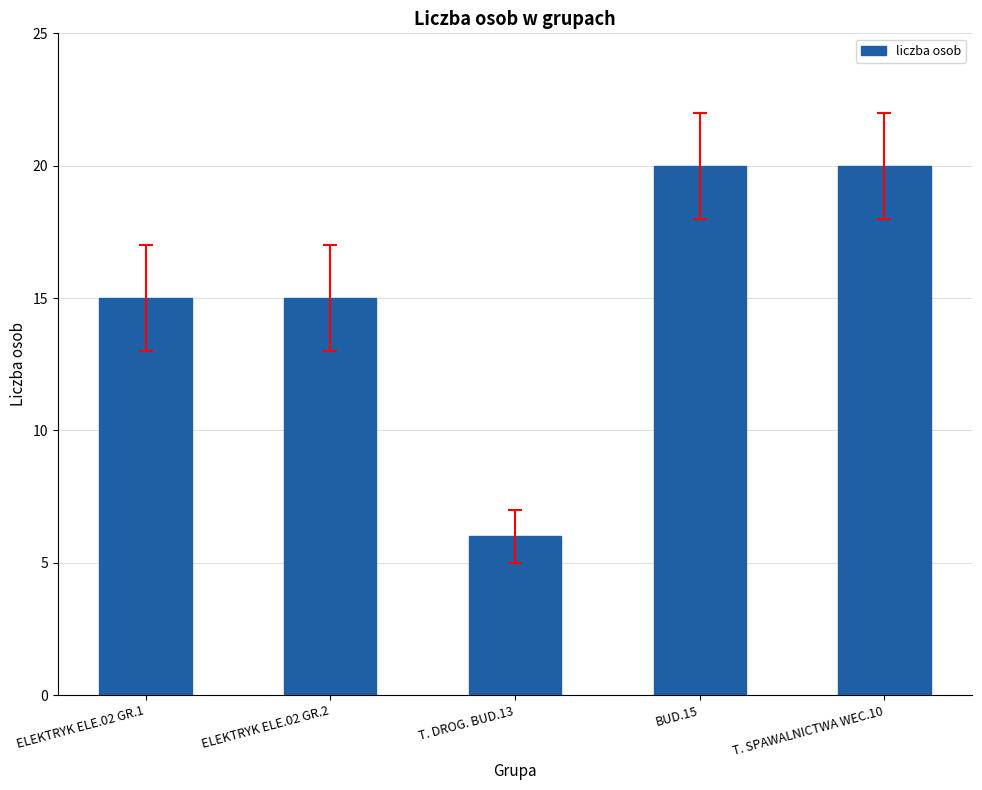

What is the approximate value at ELEKTRYK ELE.02 GR.1, to the nearest 10?

20